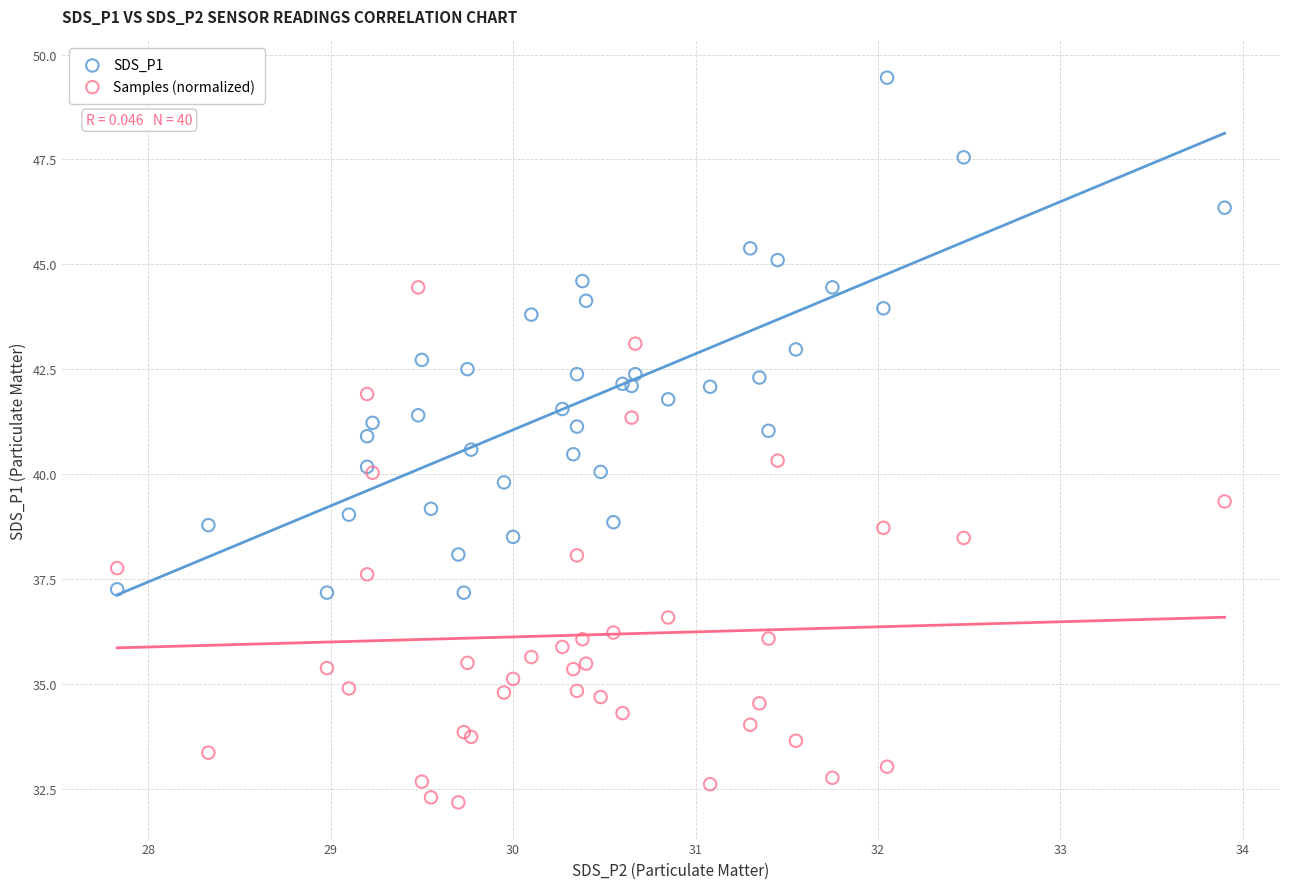

Which series contains the lowest Y value?

Samples (normalized)